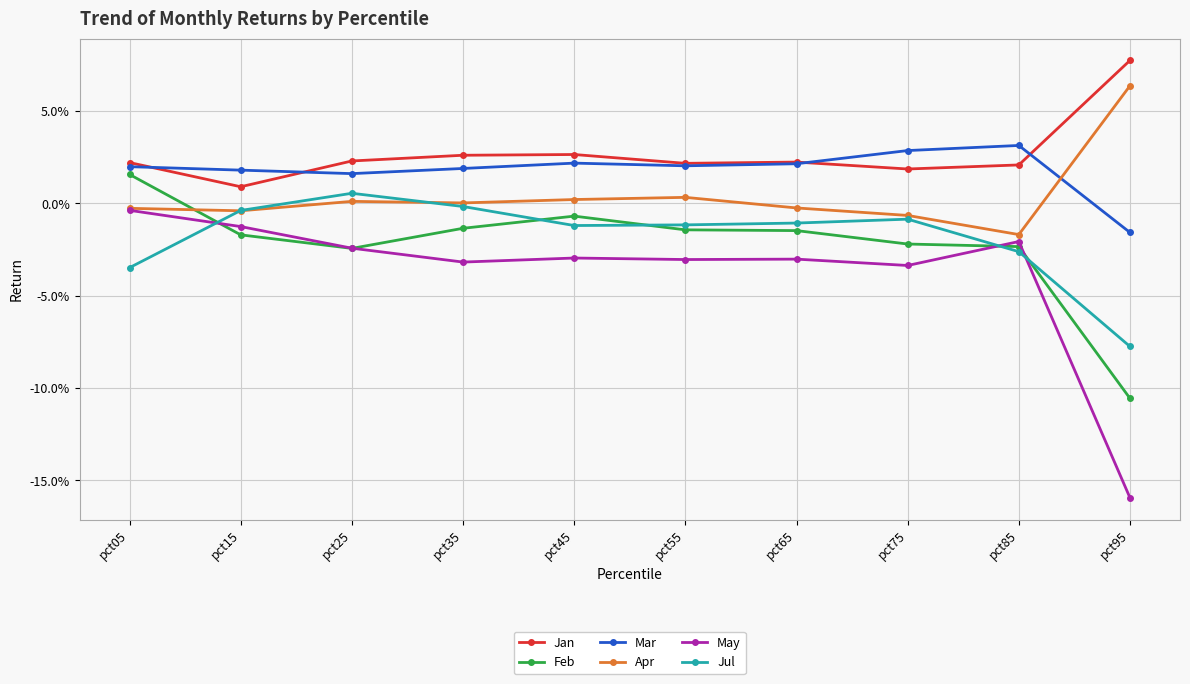

Is this an area chart (filled region under the line)?

No